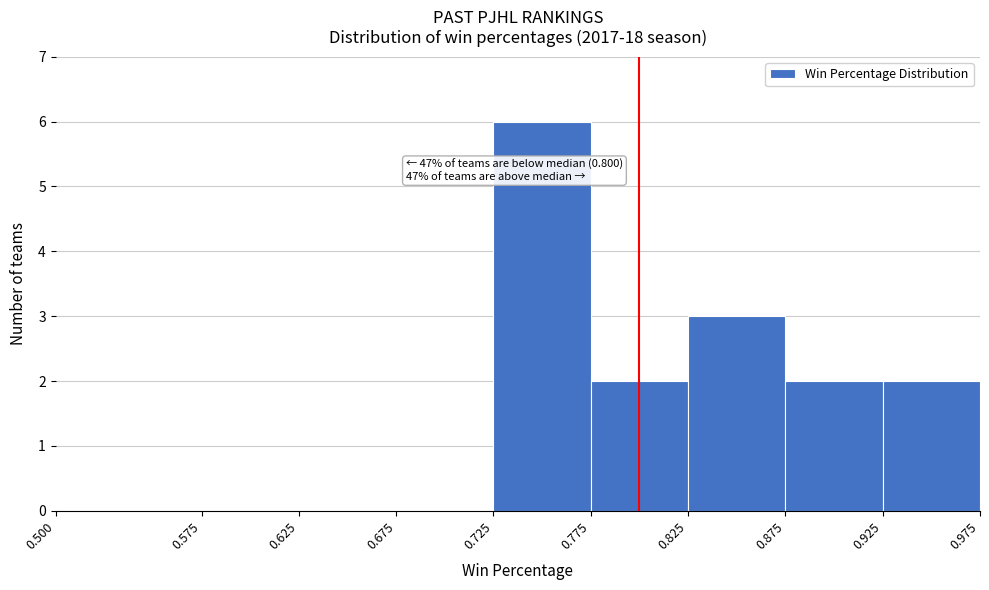

Which range on the x-axis has the tallest bar?

0.725 to 0.775